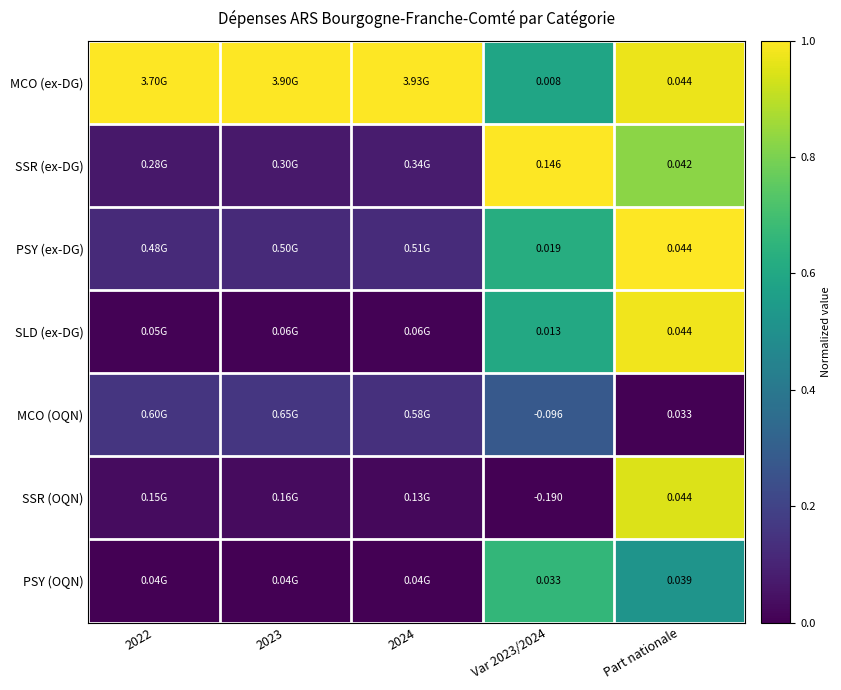

Is it true that PSY (ex-DG) equals 1.0 at Var 2023/2024?

False